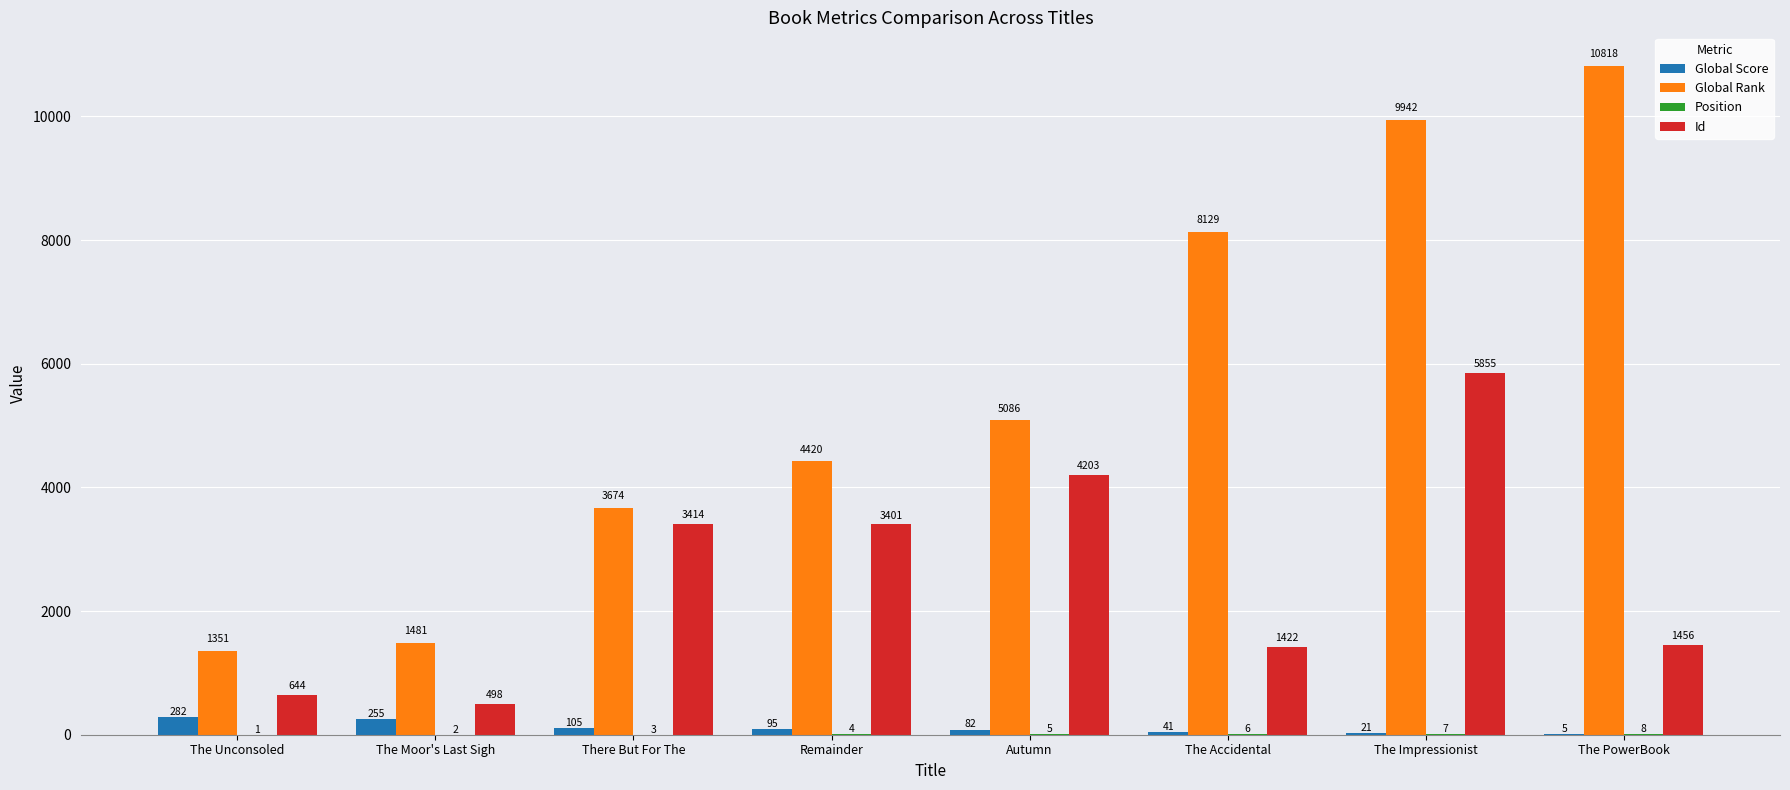

At which label does Global Rank reach its peak?

The PowerBook